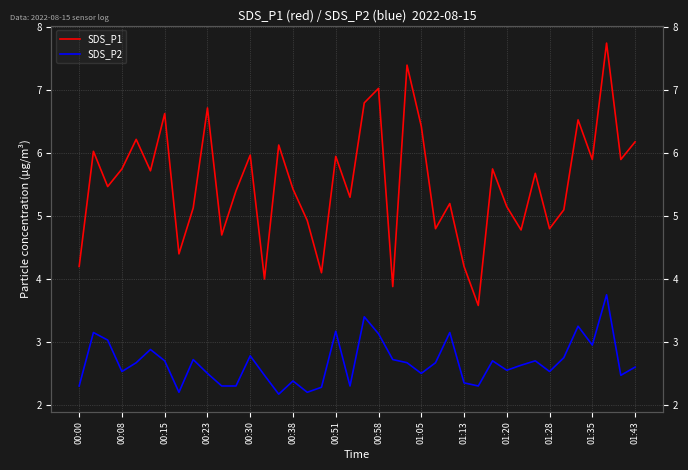

What is the sum of all SDS_P1 values?

221.0